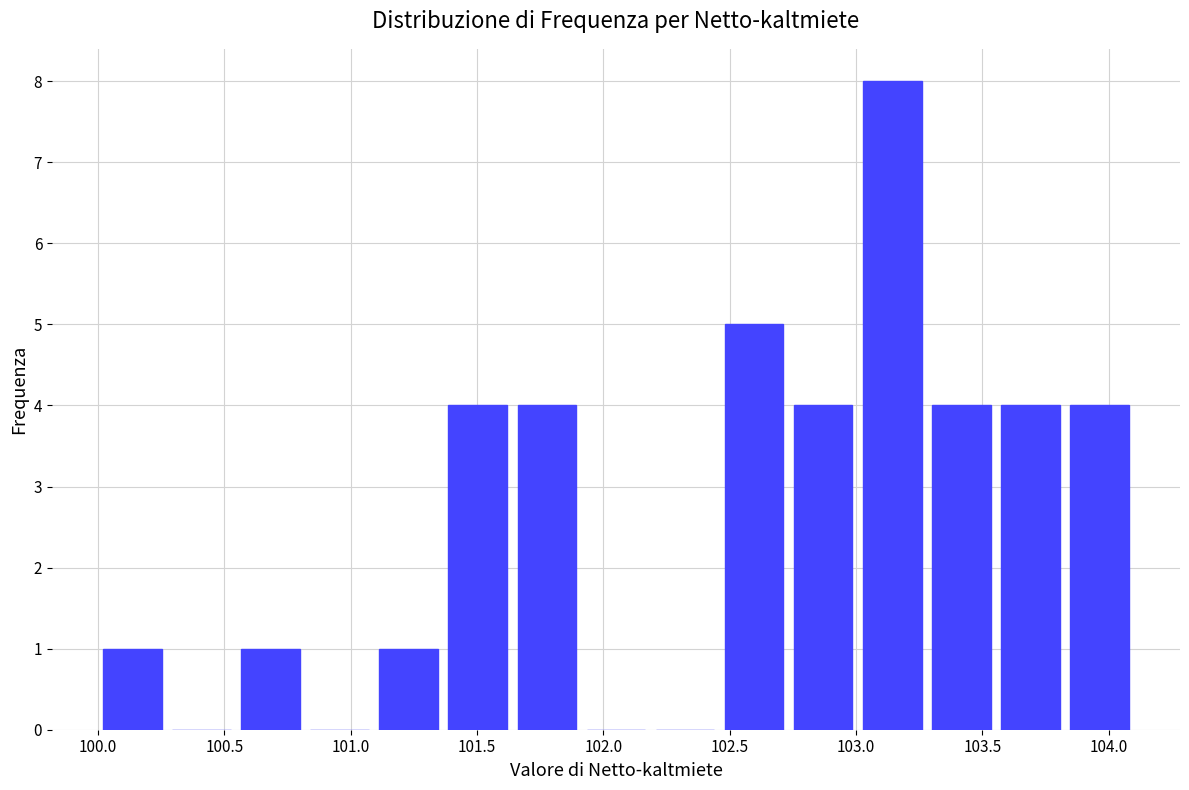

Which range on the x-axis has the tallest bar?

103.00 to 103.30